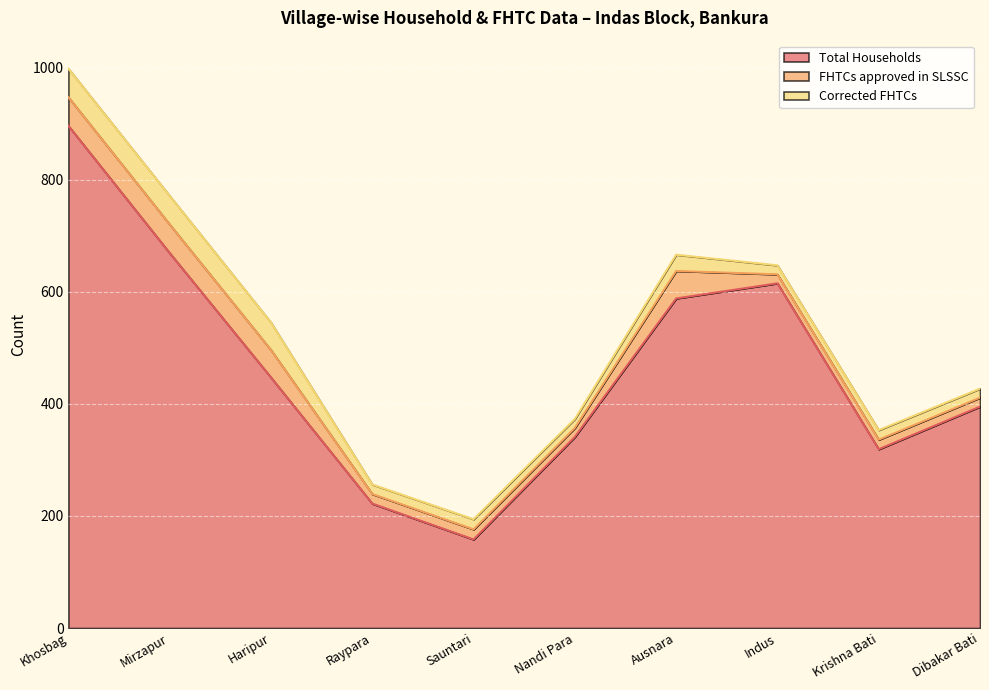

What is the value of the FHTCs approved in SLSSC point at the 10th from the left?

16